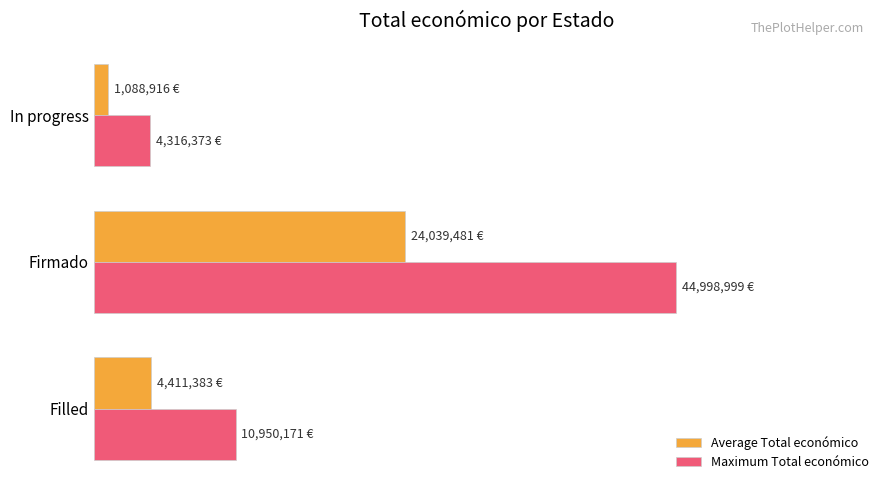

What are all the series names shown in the legend?

Average Total económico, Maximum Total económico